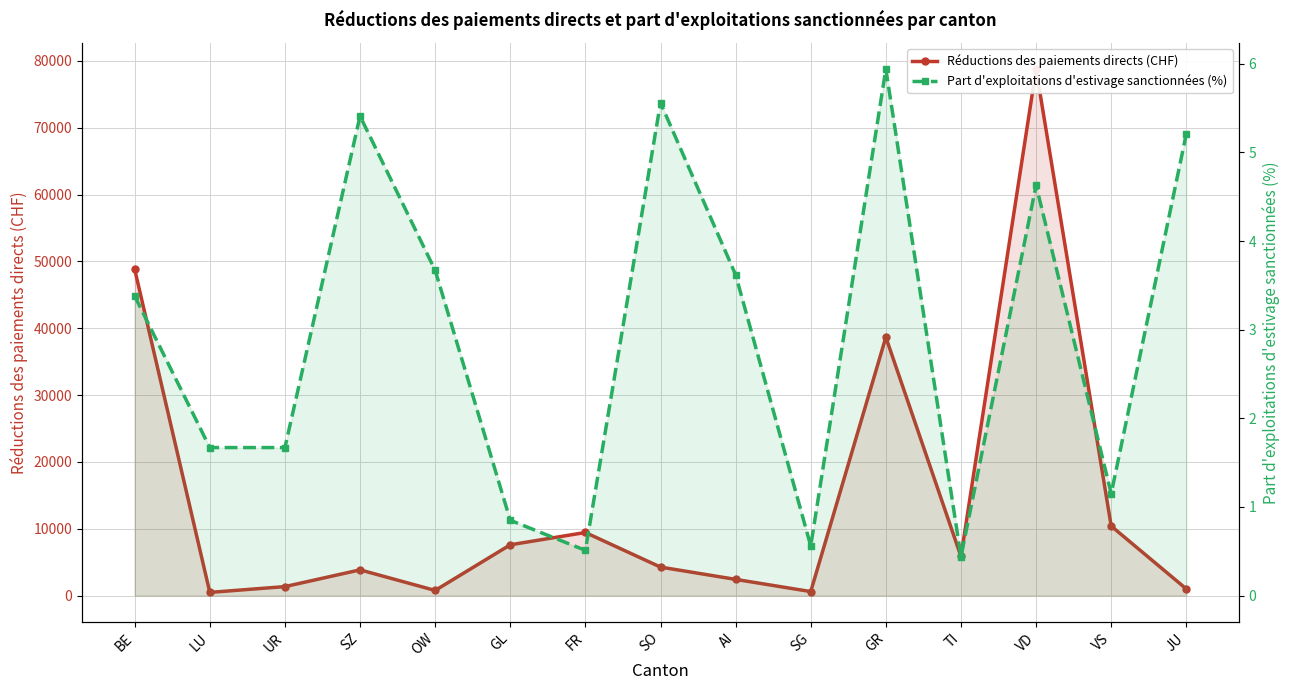

At which label does Part d'exploitations d'estivage sanctionnées (%) first exceed 3?

BE